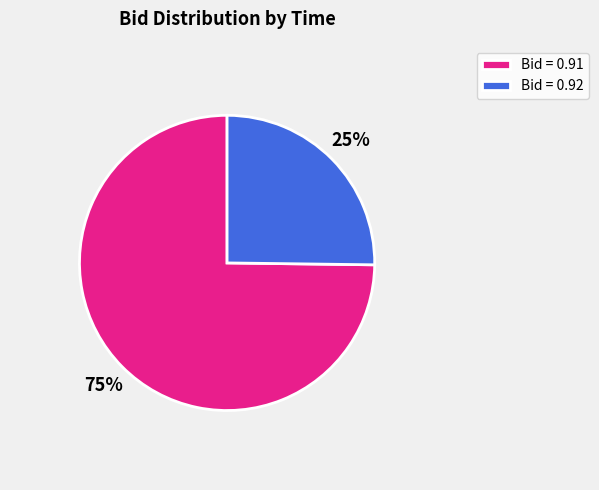

Which category has the biggest portion of the pie?

Bid = 0.91